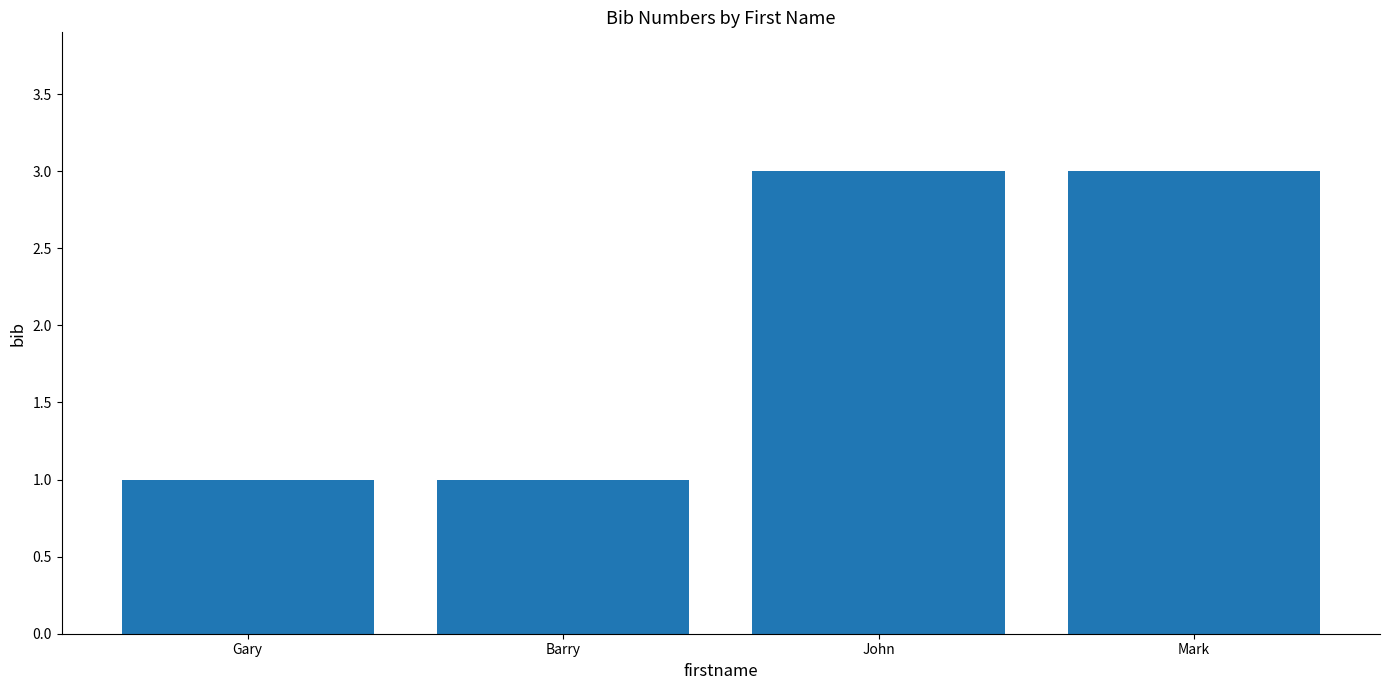

What is the greatest value displayed?

3